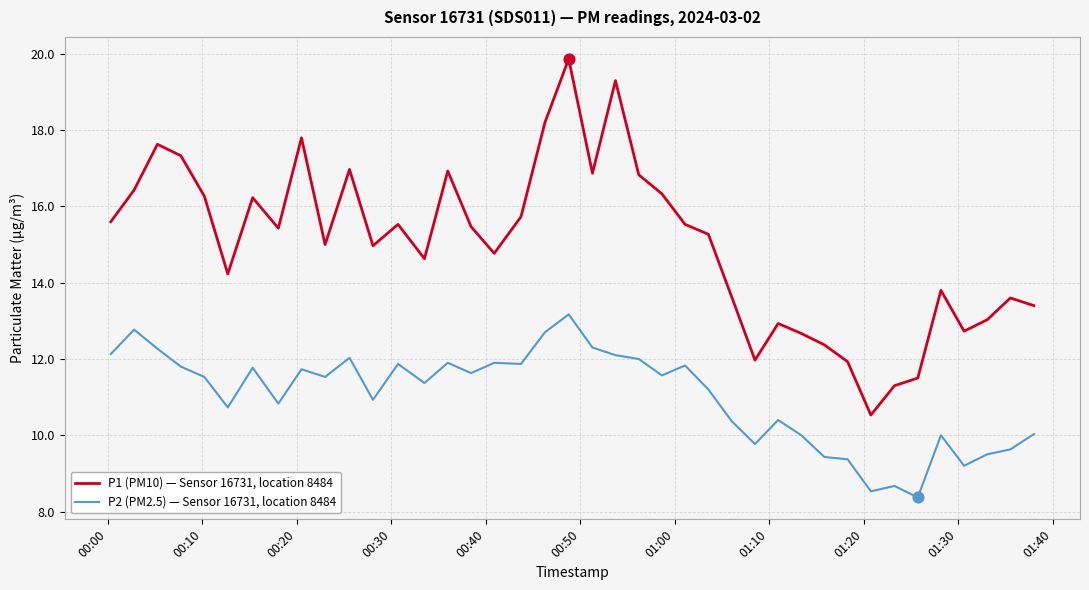

Which series has the widest spread of values?

P1 (PM10) — Sensor 16731, location 8484